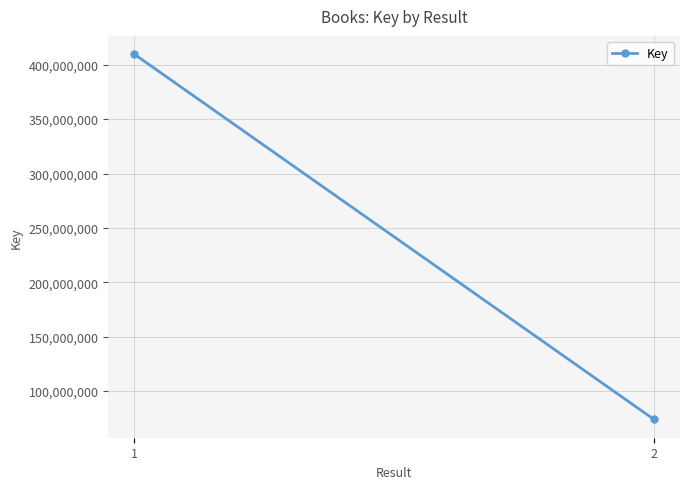

What is the value of the 2nd point from the left?

73835065